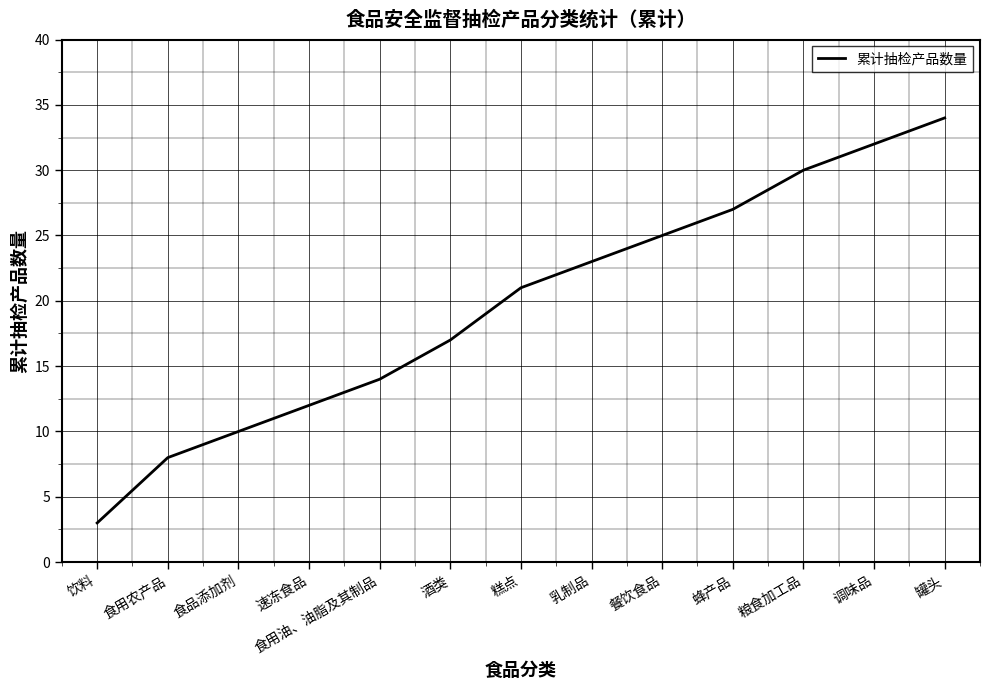

At which category does the chart reach its peak across all series?

罐头